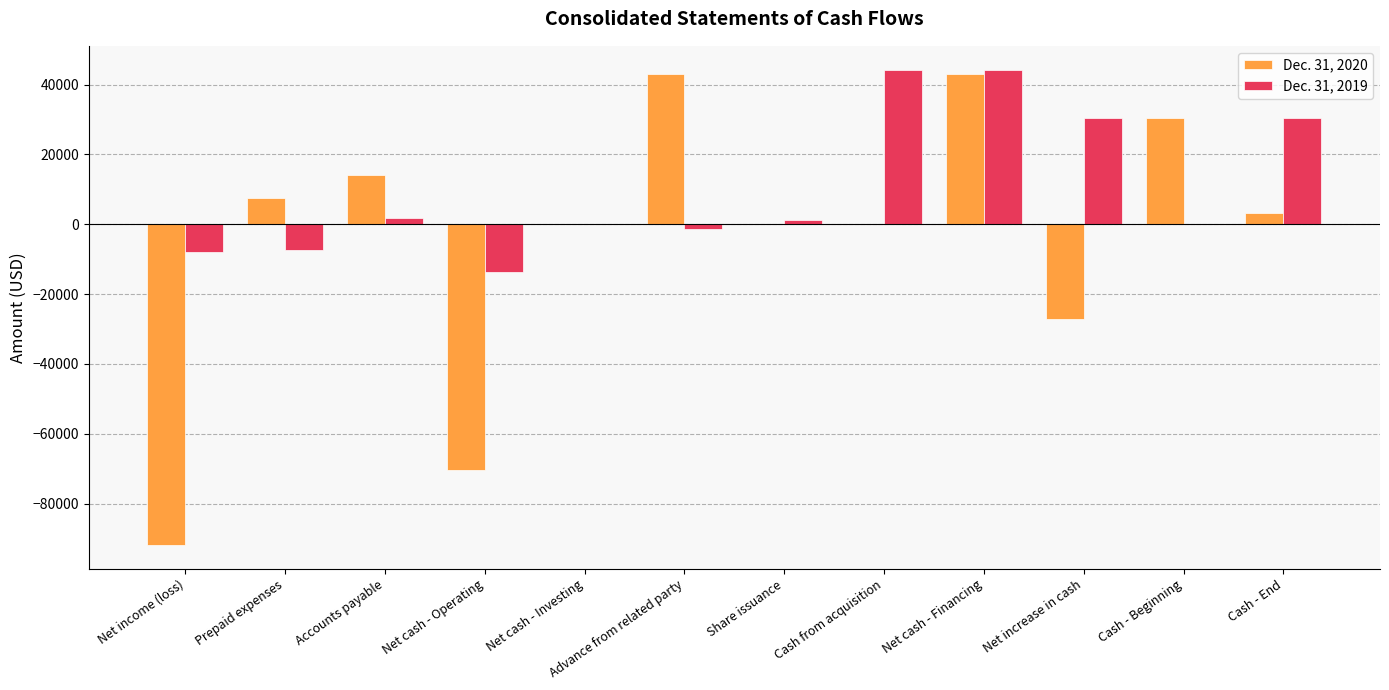

True or false: Dec. 31, 2019 has a value of 0 at Net cash - Investing.

True